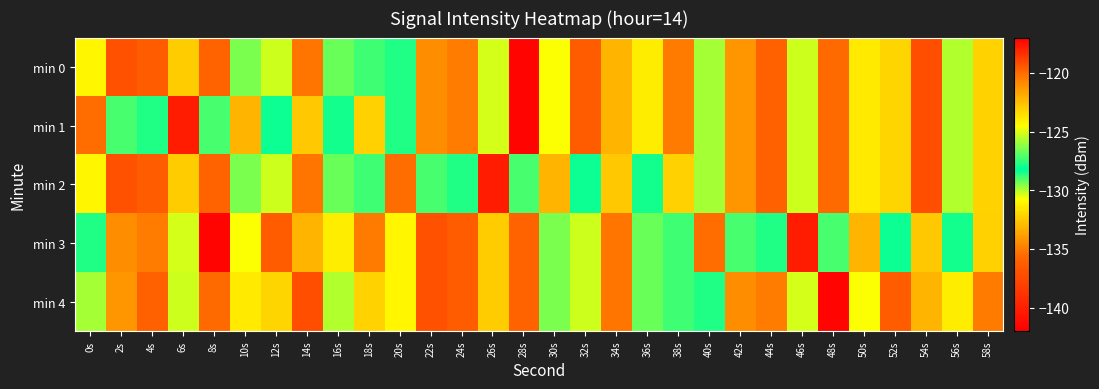

How many distinct data groups are displayed?

5